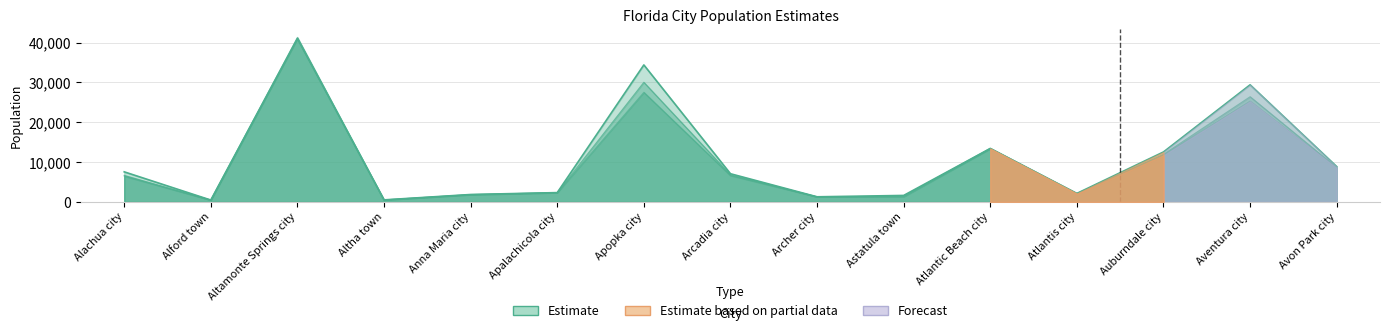

What position from the right is Astatula town?

6